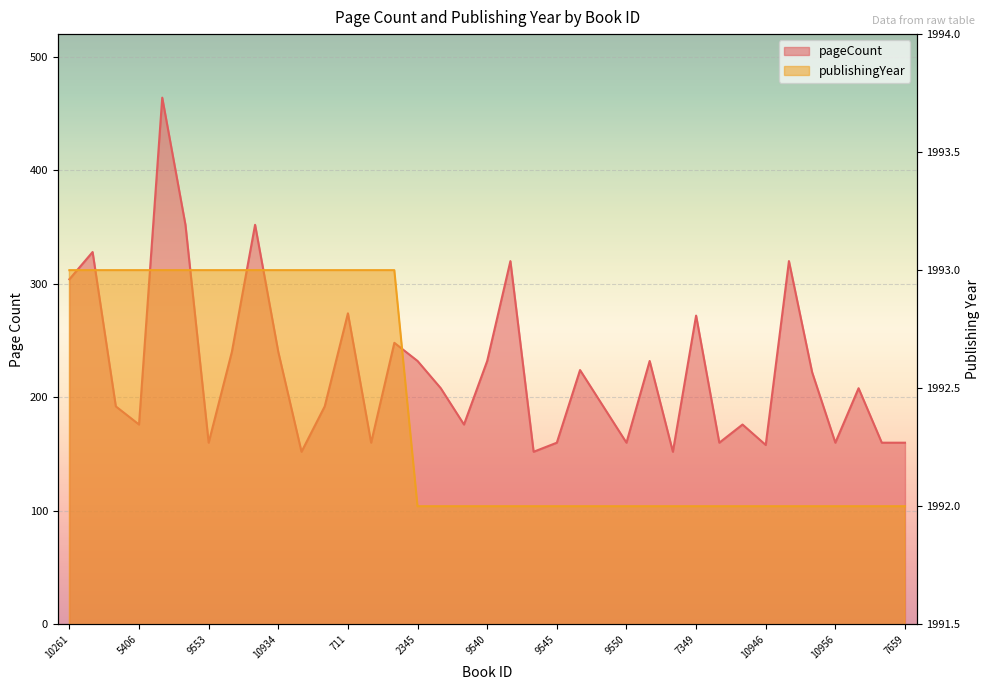

What is the label of the 1st point from the right?

7659